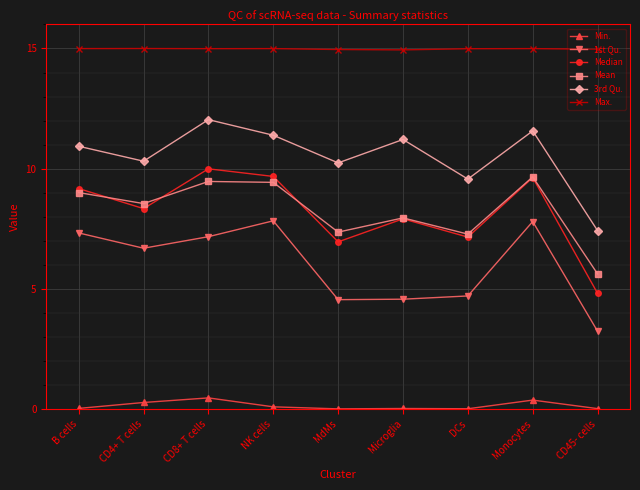

True or false: 3rd Qu. and 1st Qu. intersect in this chart.

False